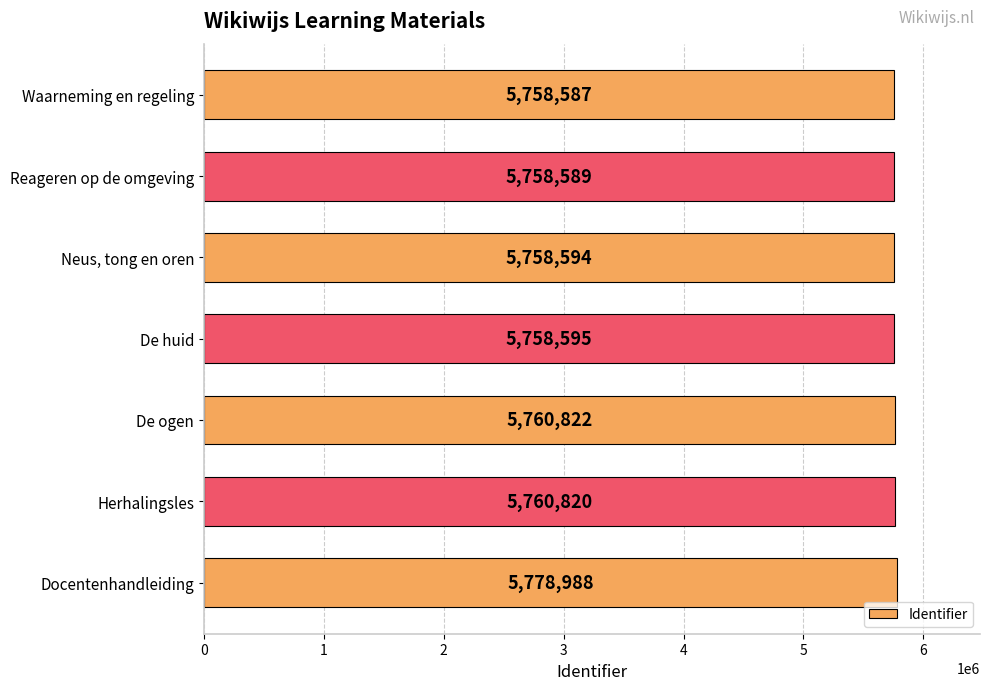

At which category does the chart reach its peak across all series?

Docentenhandleiding